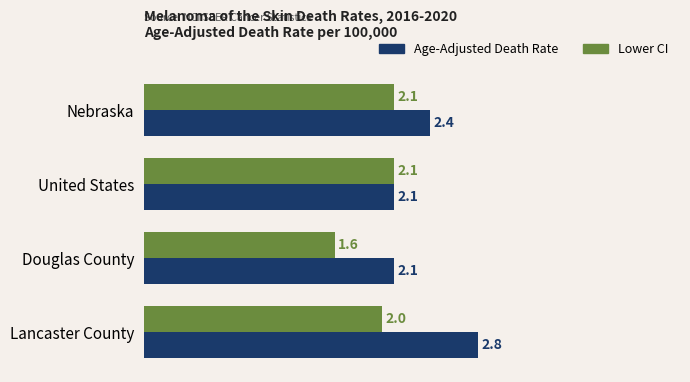

What is the minimum value for Lower CI?

1.6